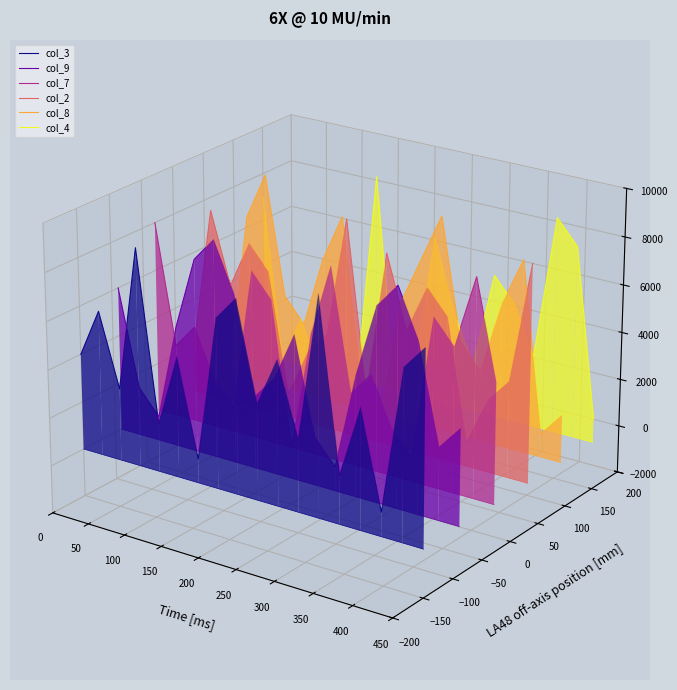

The col_4 series shows 0.0 at 16. True or false?

False